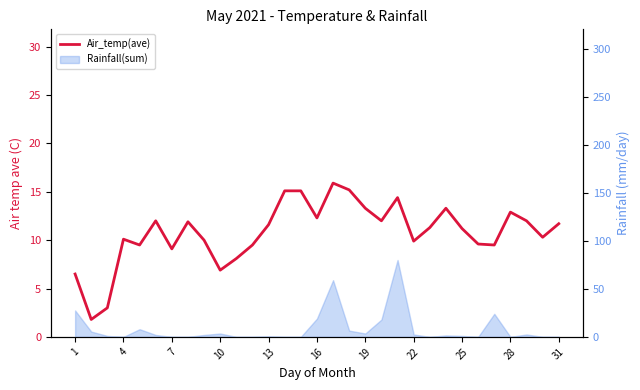

What is the approximate value at 16?

12.0